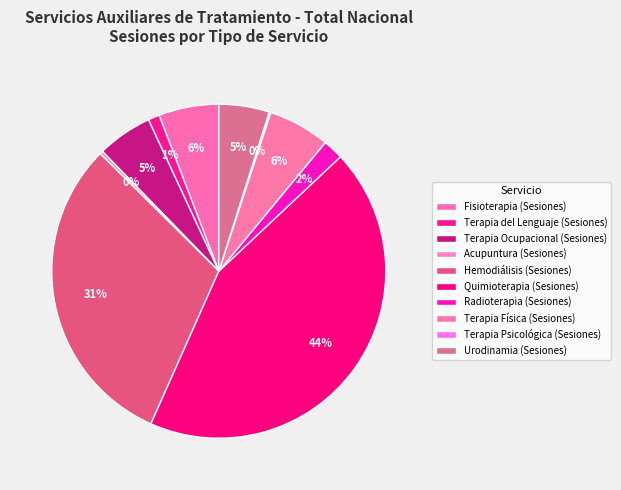

Does Terapia Física (Sesiones) account for over 50% of the chart?

No